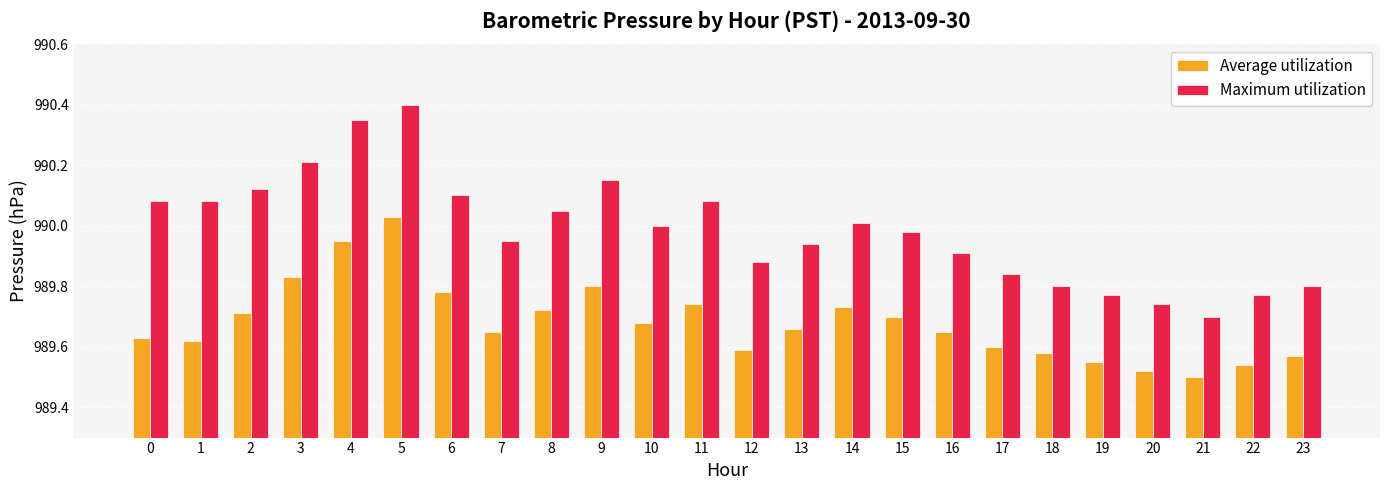

Is it true that Average utilization equals 989.8 at 6?

True